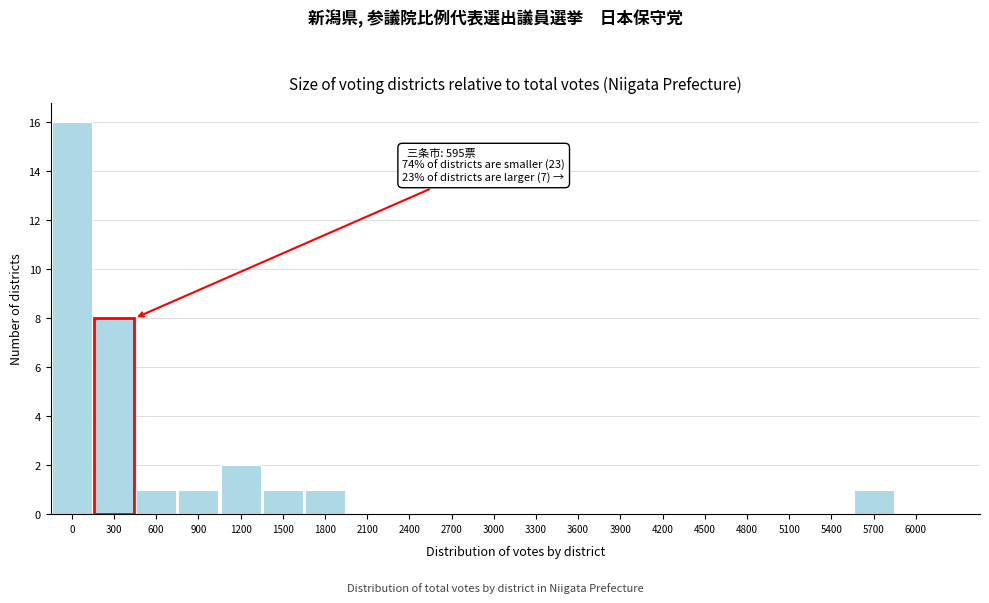

Reading right to left, list all the values displayed in this chart.

6000=0	5700=1	5400=0	5100=0	4800=0	4500=0	4200=0	3900=0	3600=0	3300=0	3000=0	2700=0	2400=0	2100=0	1800=1	1500=1	1200=2	900=1	600=1	300=8	0=16